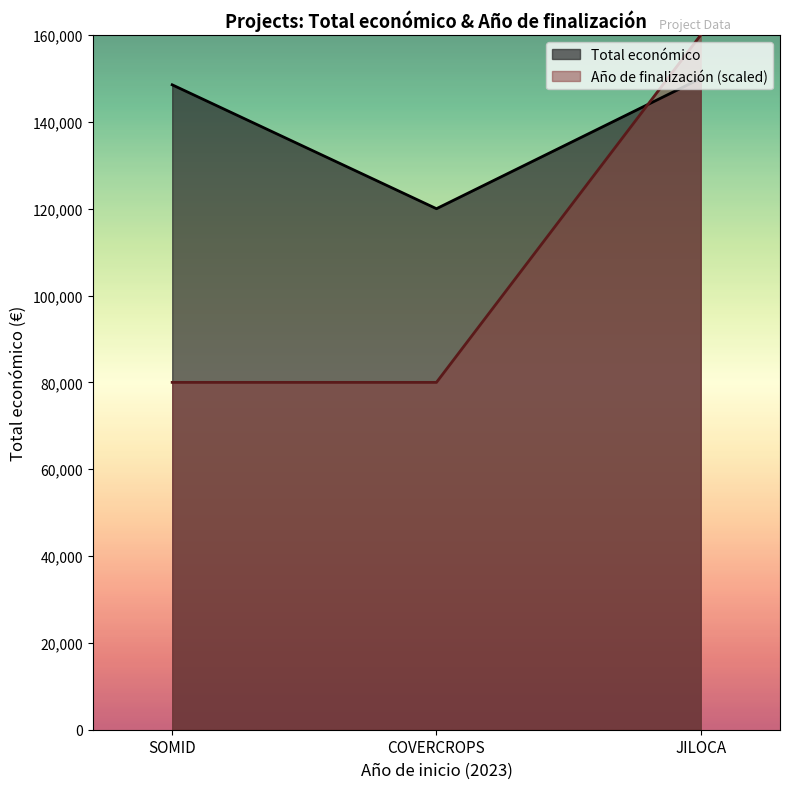

What is the greatest value displayed?

160000